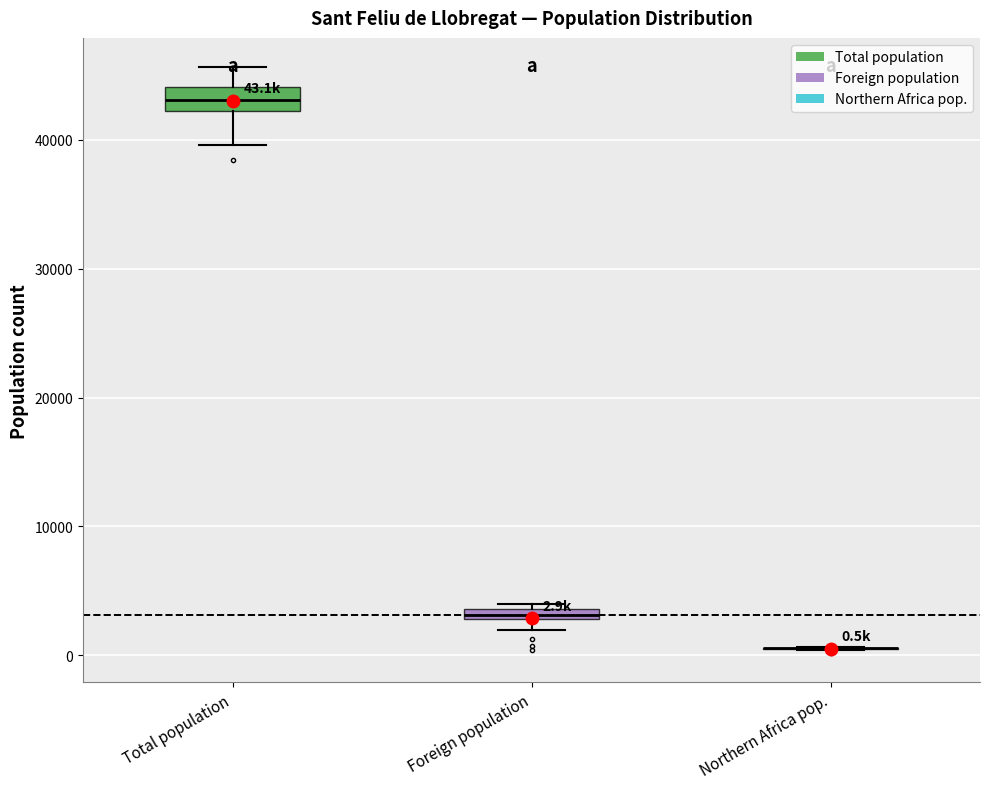

Which box is the tallest, from its lower edge to its upper edge?

Total population